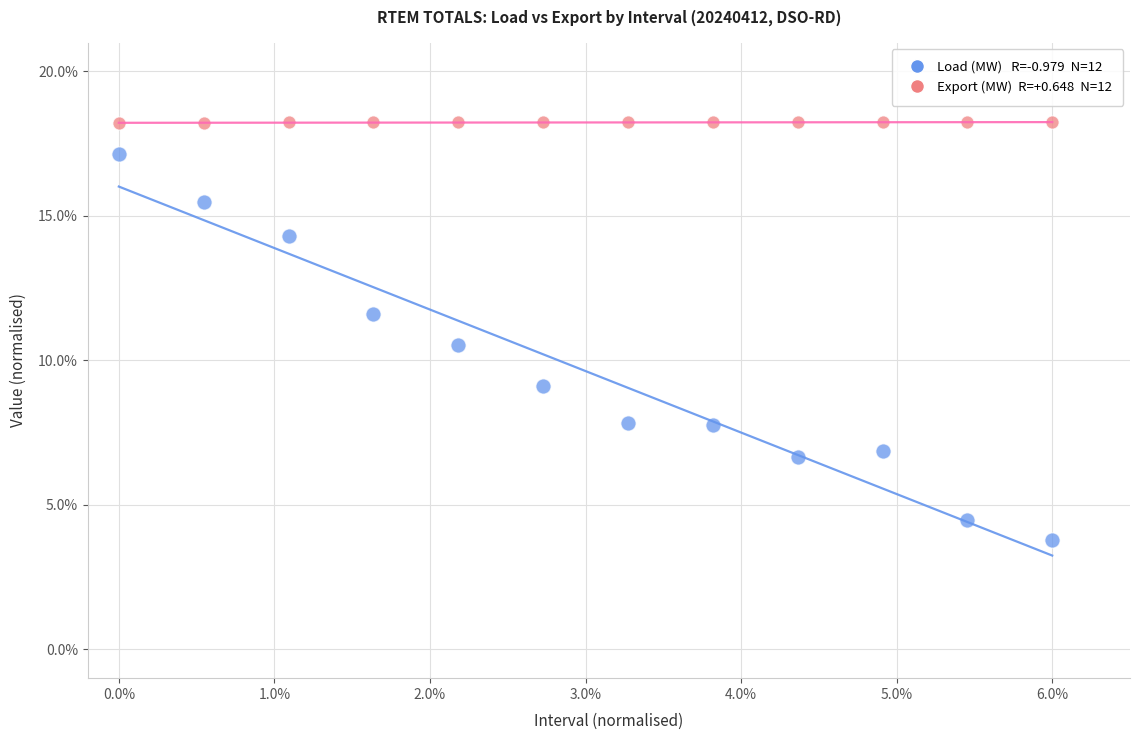

Across all data points, what is the range of Y values (max minus min)?

14.4